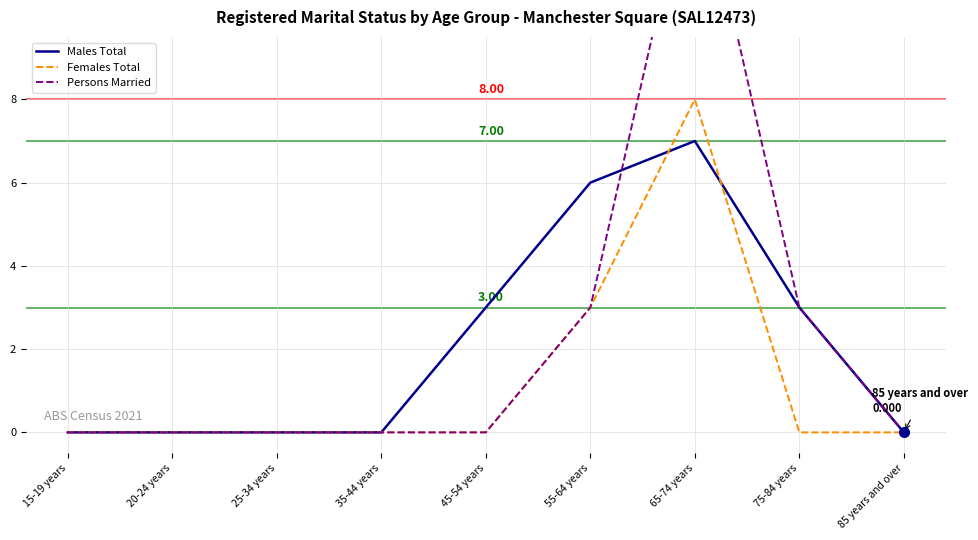

Does the chart display data point markers on the line(s)?

No